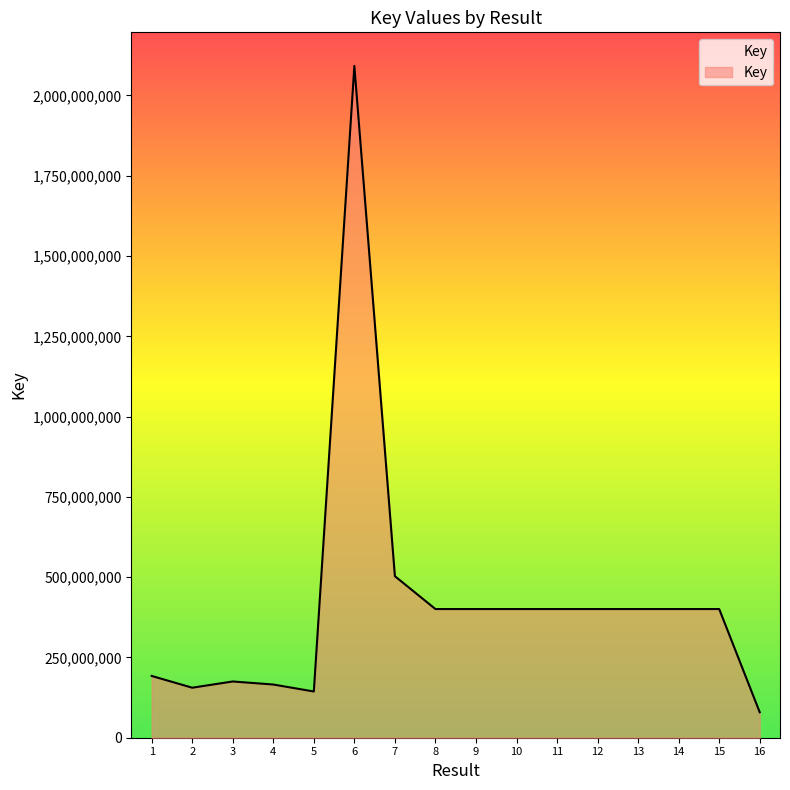

How many lines are shown in the chart?

1